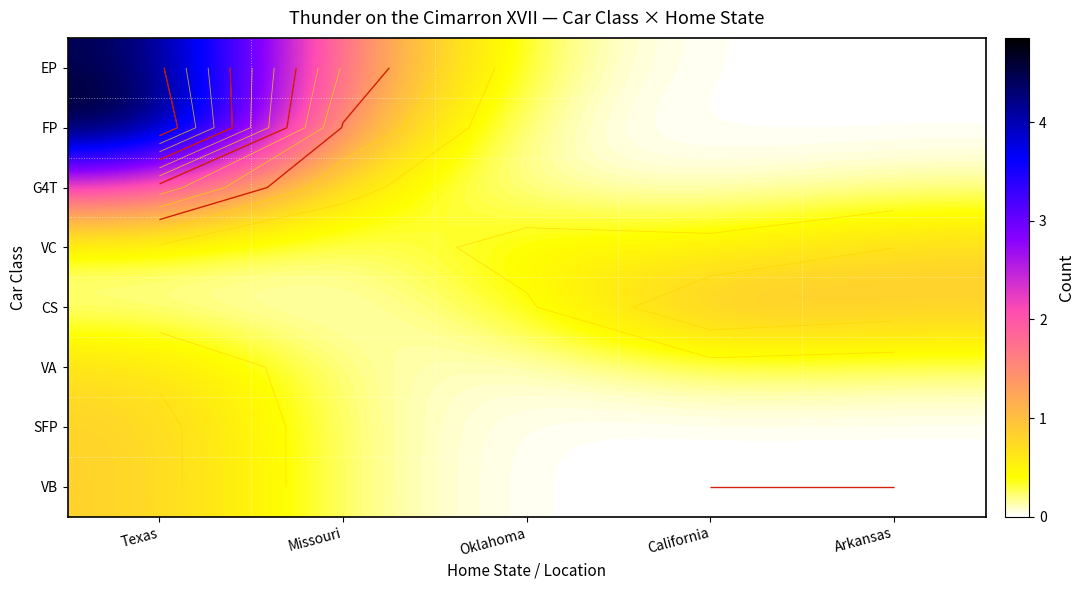

What is the greatest value displayed?

4.9